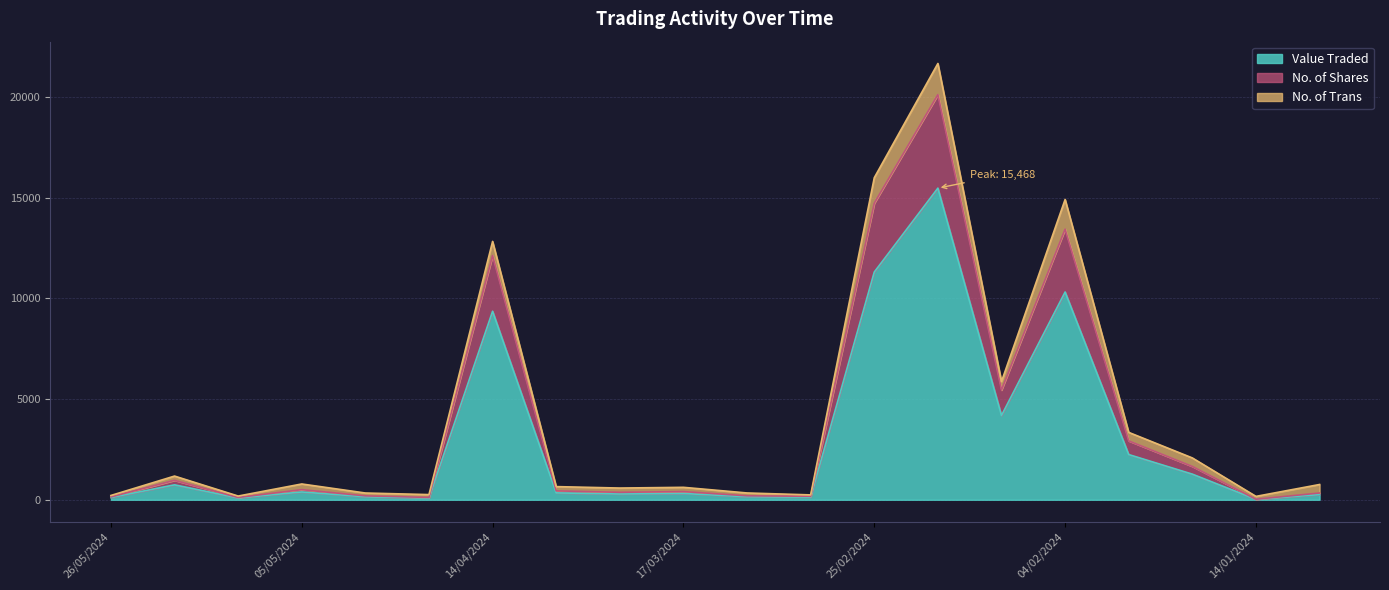

Is the value of Value Traded at 18/02/2024 greater than the value of No. of Shares at 11/02/2024?

Yes